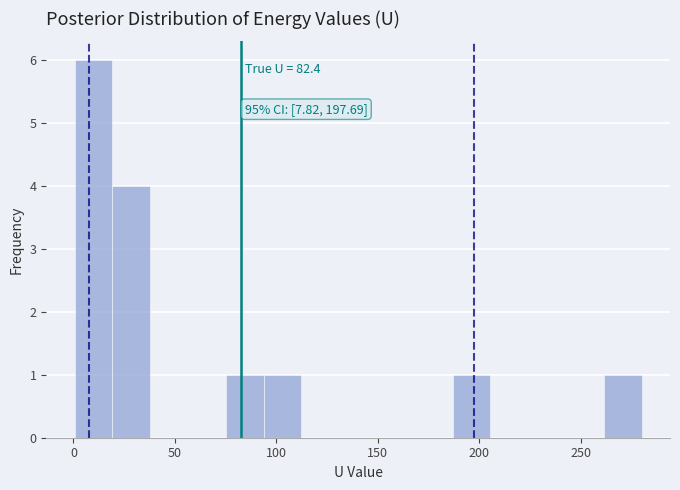

Read against the x-axis, roughly where is the centre of the tallest bar?

10